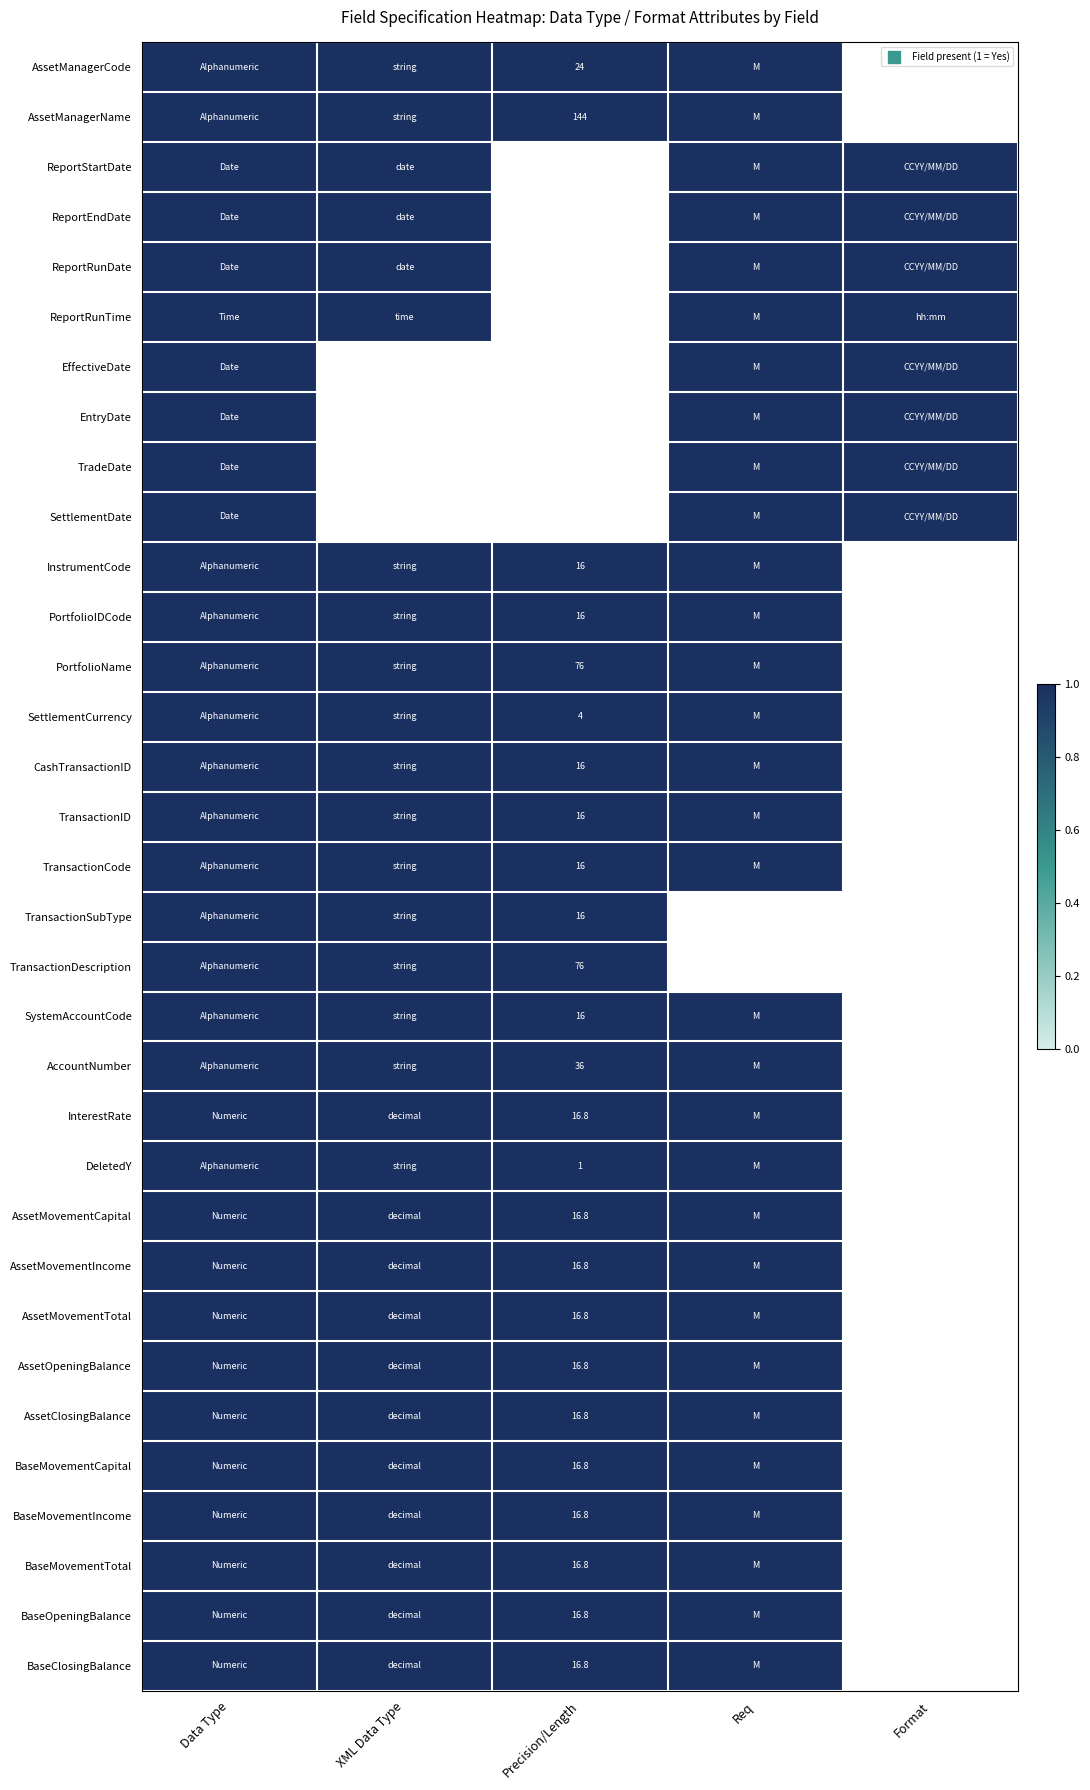

The value of BaseClosingBalance at ReportEndDate is 1. True or false?

False